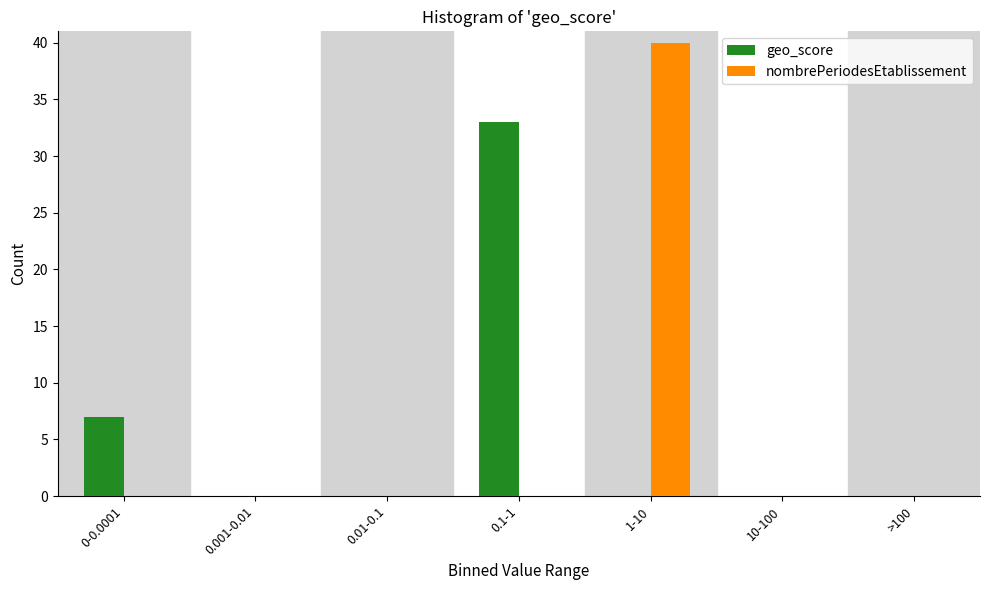

Reading right to left, what are all the values shown in this chart?

geo_score: >100=0	10-100=0	1-10=0	0.1-1=33	0.01-0.1=0	0.001-0.01=0	0-0.0001=7
nombrePeriodesEtablissement: >100=0	10-100=0	1-10=40	0.1-1=0	0.01-0.1=0	0.001-0.01=0	0-0.0001=0